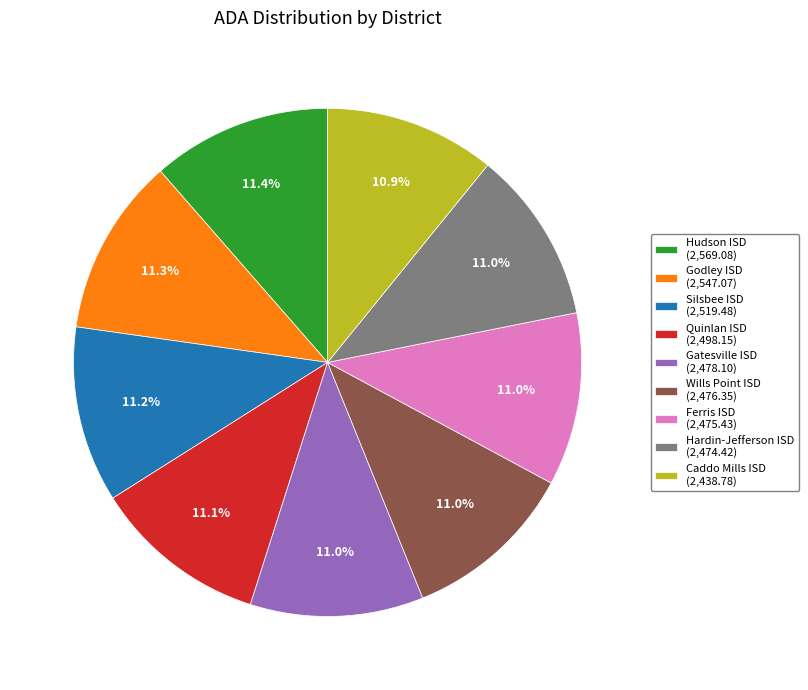

Is there any slice that represents more than half of the pie?

No